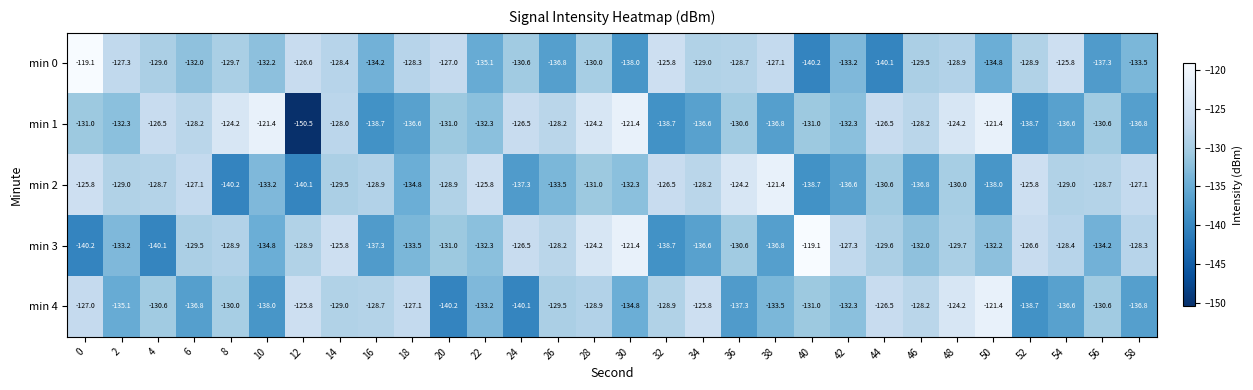

Between 26 and 42, which series saw the biggest shift?

min 1